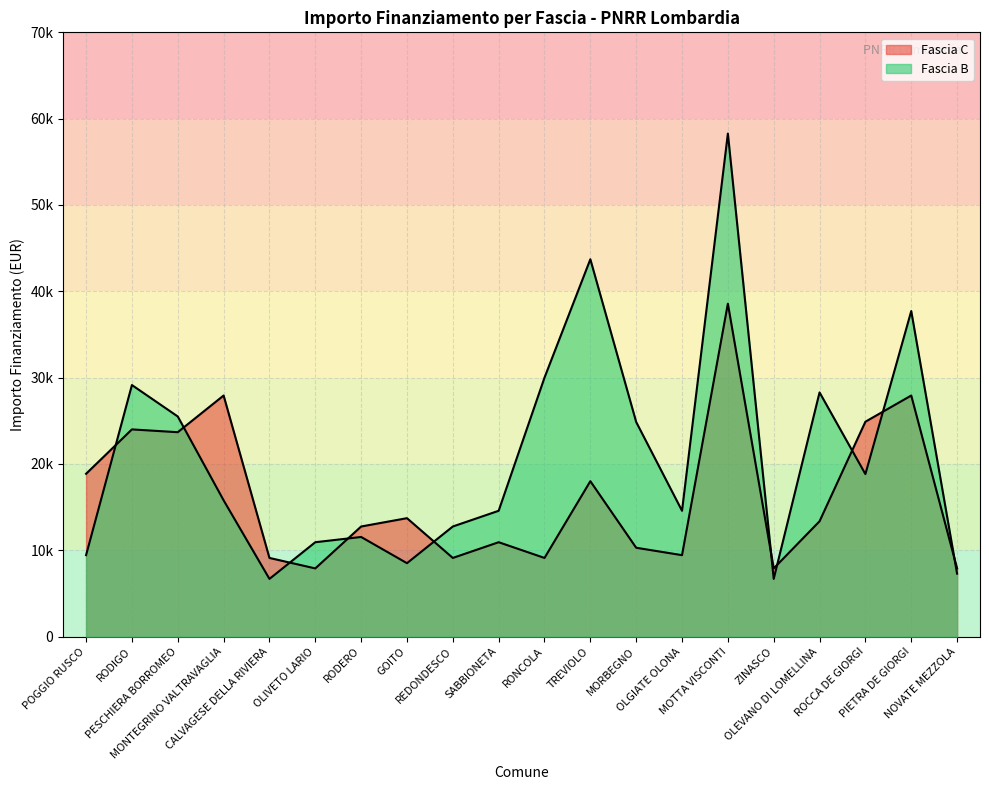

What is the lowest value of the Fascia B series?

6677